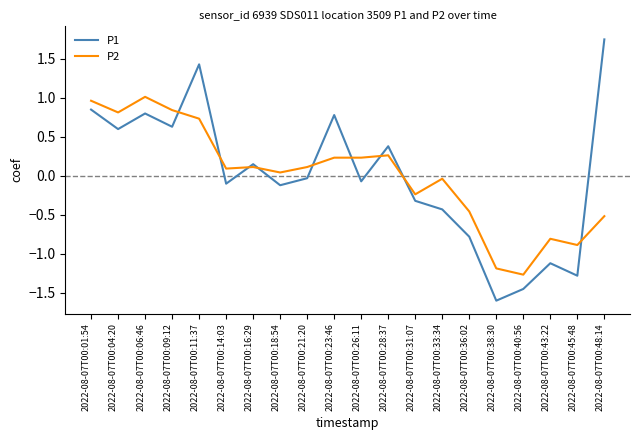

Which label corresponds to the largest value in the chart?

2022-08-07T00:48:14